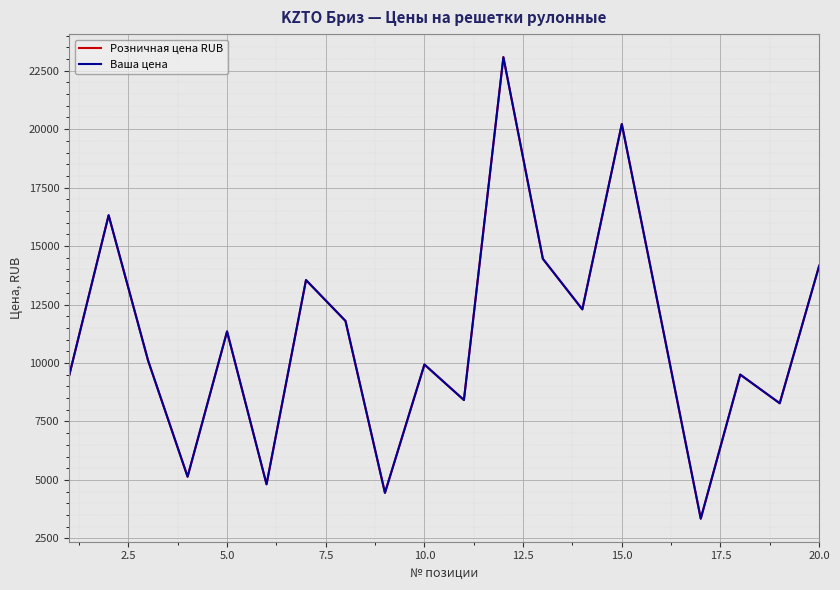

Does the chart have visible grid lines?

Yes